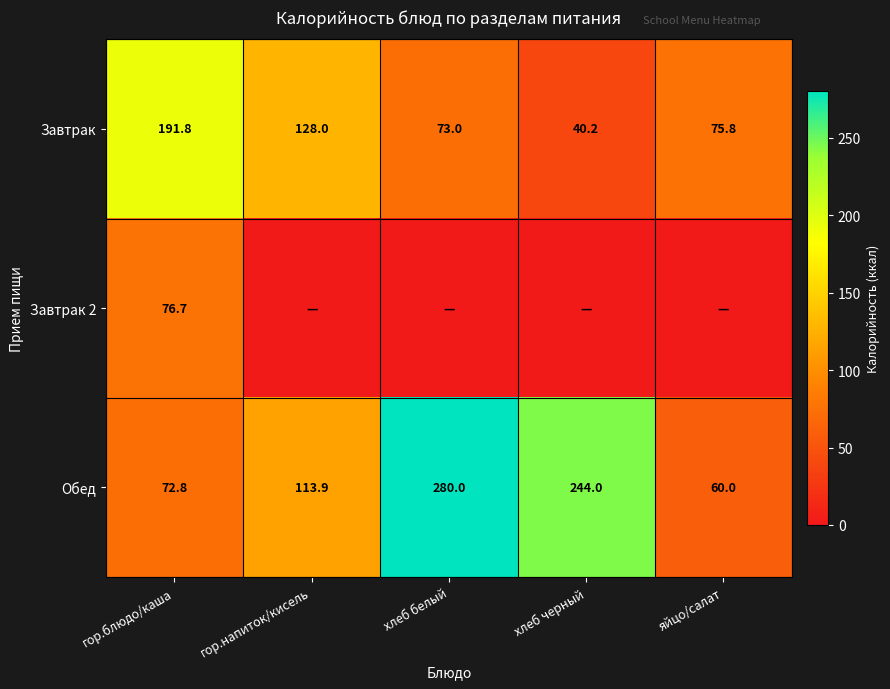

True or false: Завтрак 2 has a value of 76.7 at гор.блюдо/каша.

True